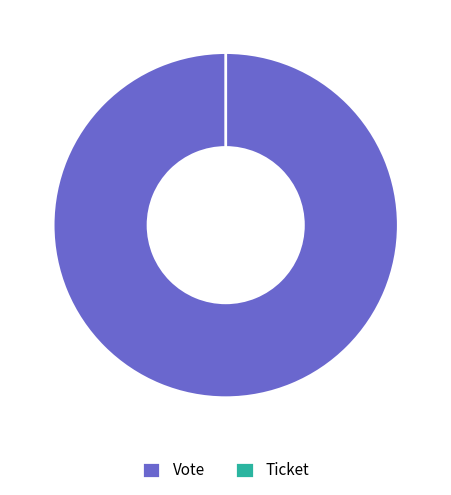

Which slice is the smallest?

Ticket